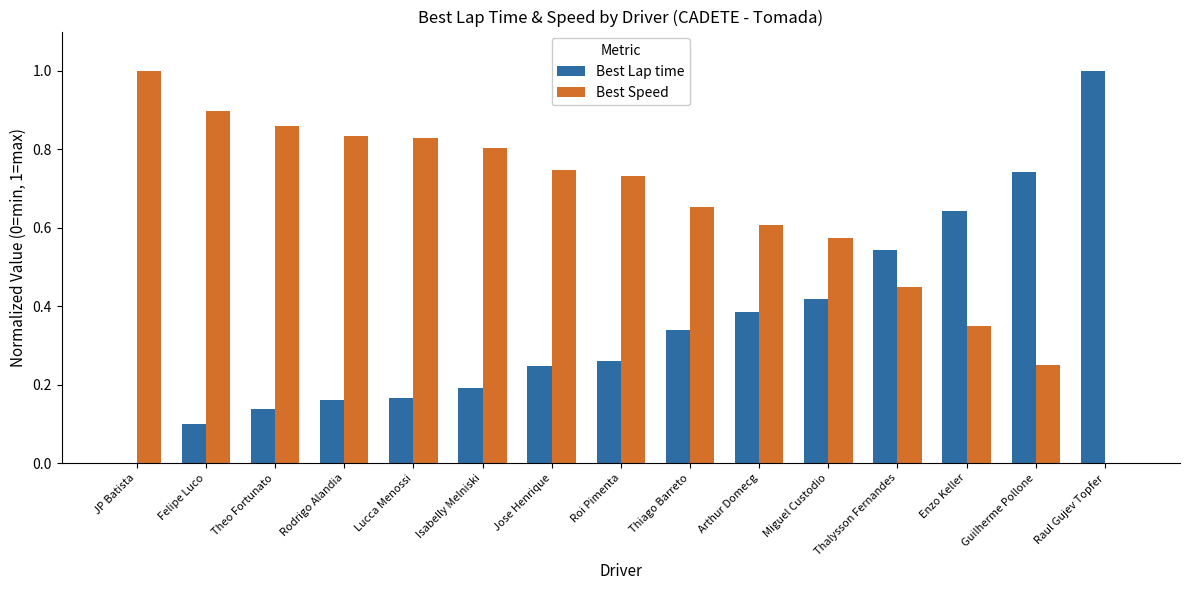

The value of Best Lap time at Thiago Barreto is 0.2. True or false?

False